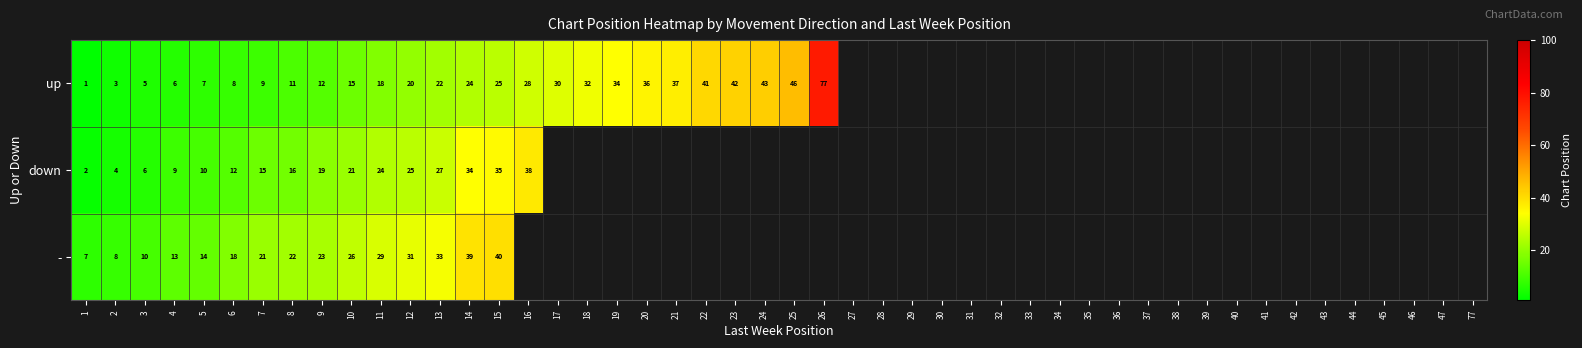

Count the number of categories in the chart.

26